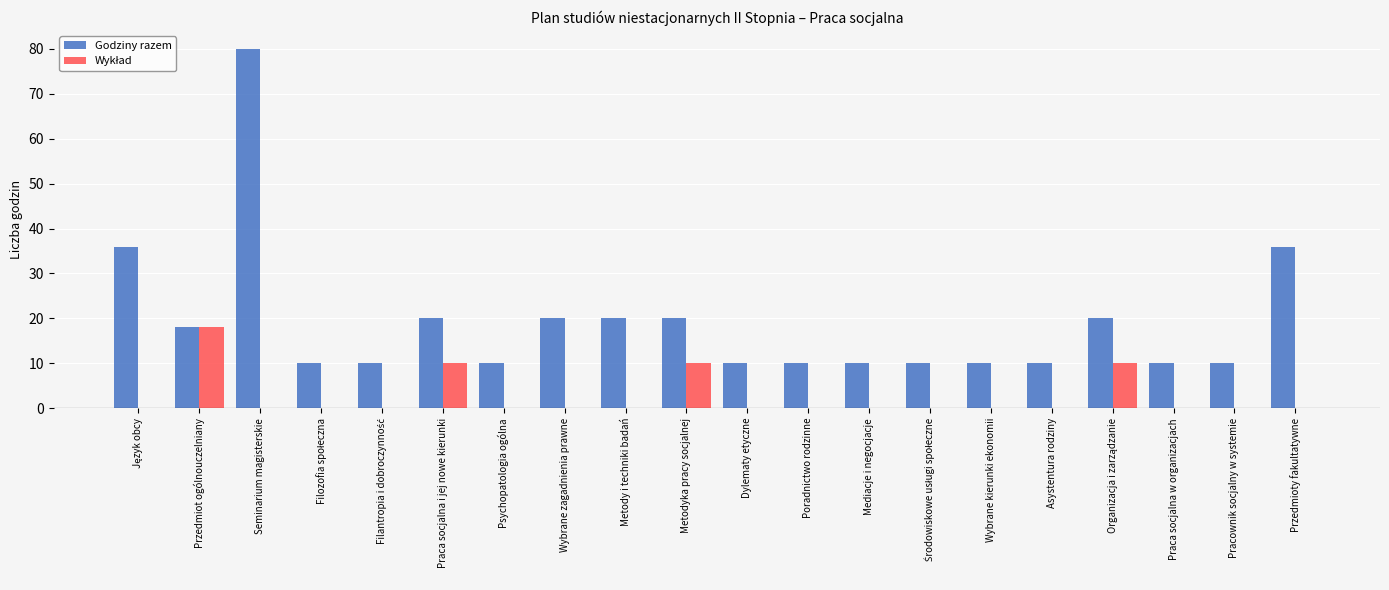

Which series changed the most between Metody i techniki badań and Dylematy etyczne?

Godziny razem